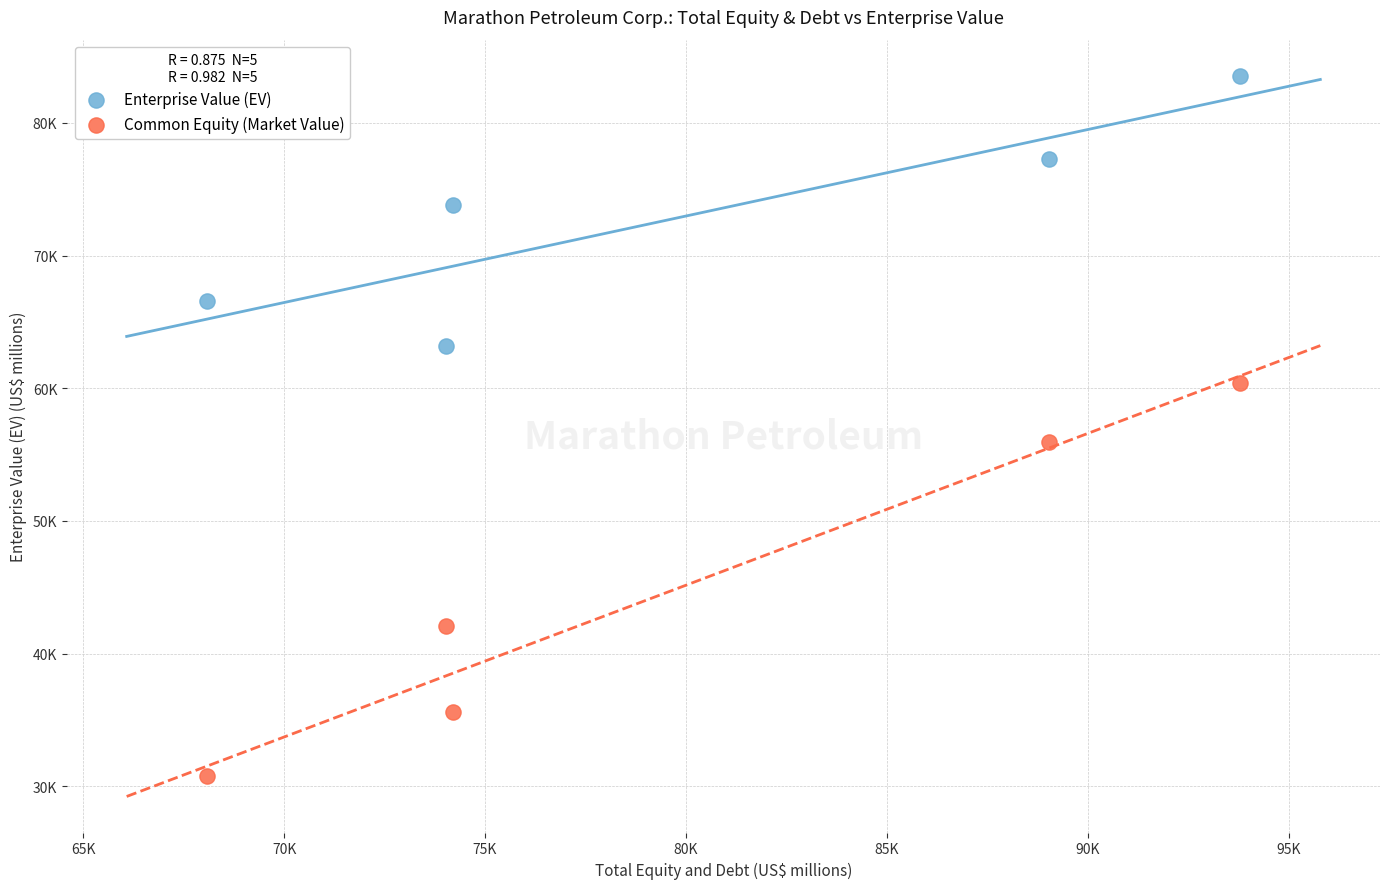

Which series contains the lowest Y value?

Common Equity (Market Value)